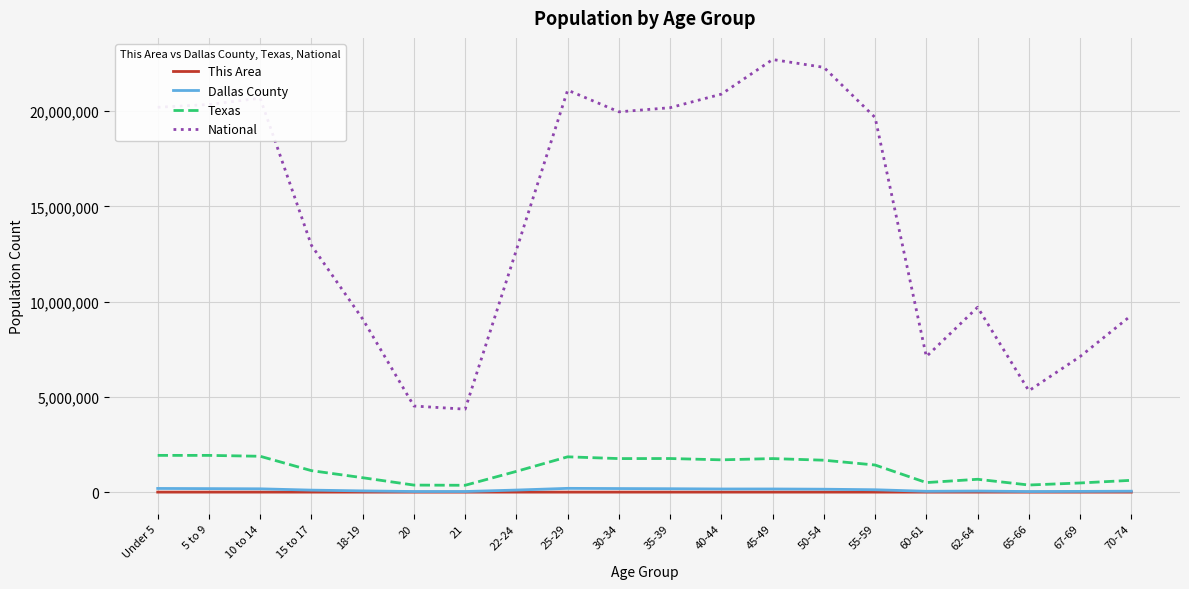

True or false: National and This Area cross at least once.

False